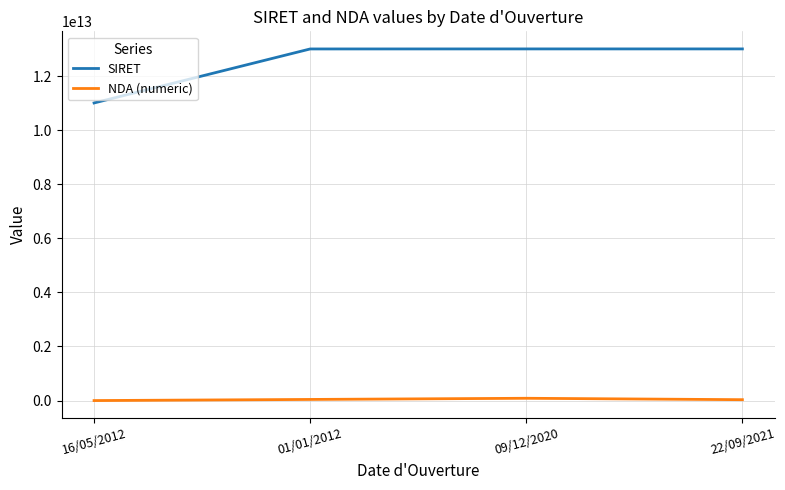

Count the number of categories in the chart.

4